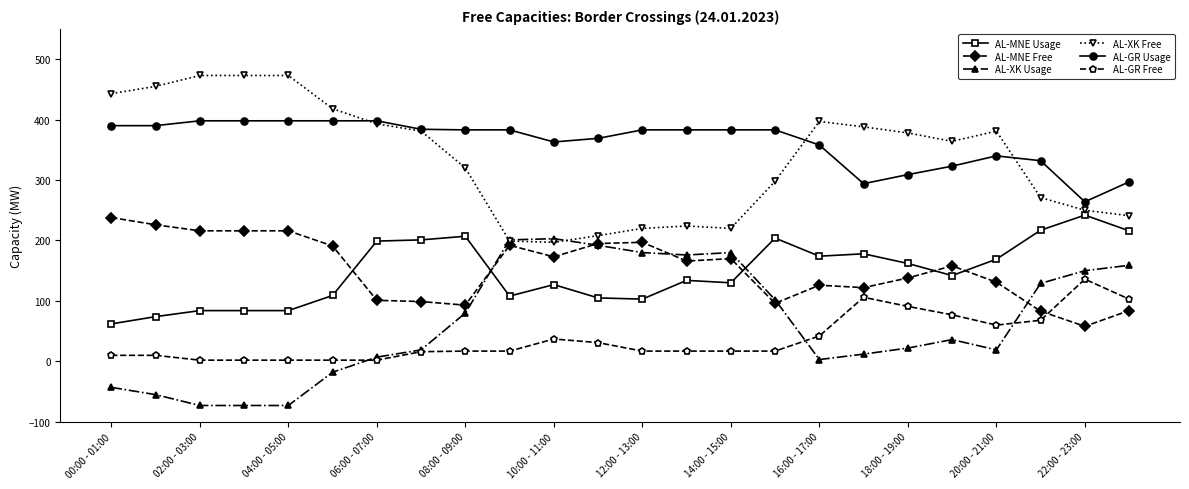

What is the maximum value shown in the chart?

473